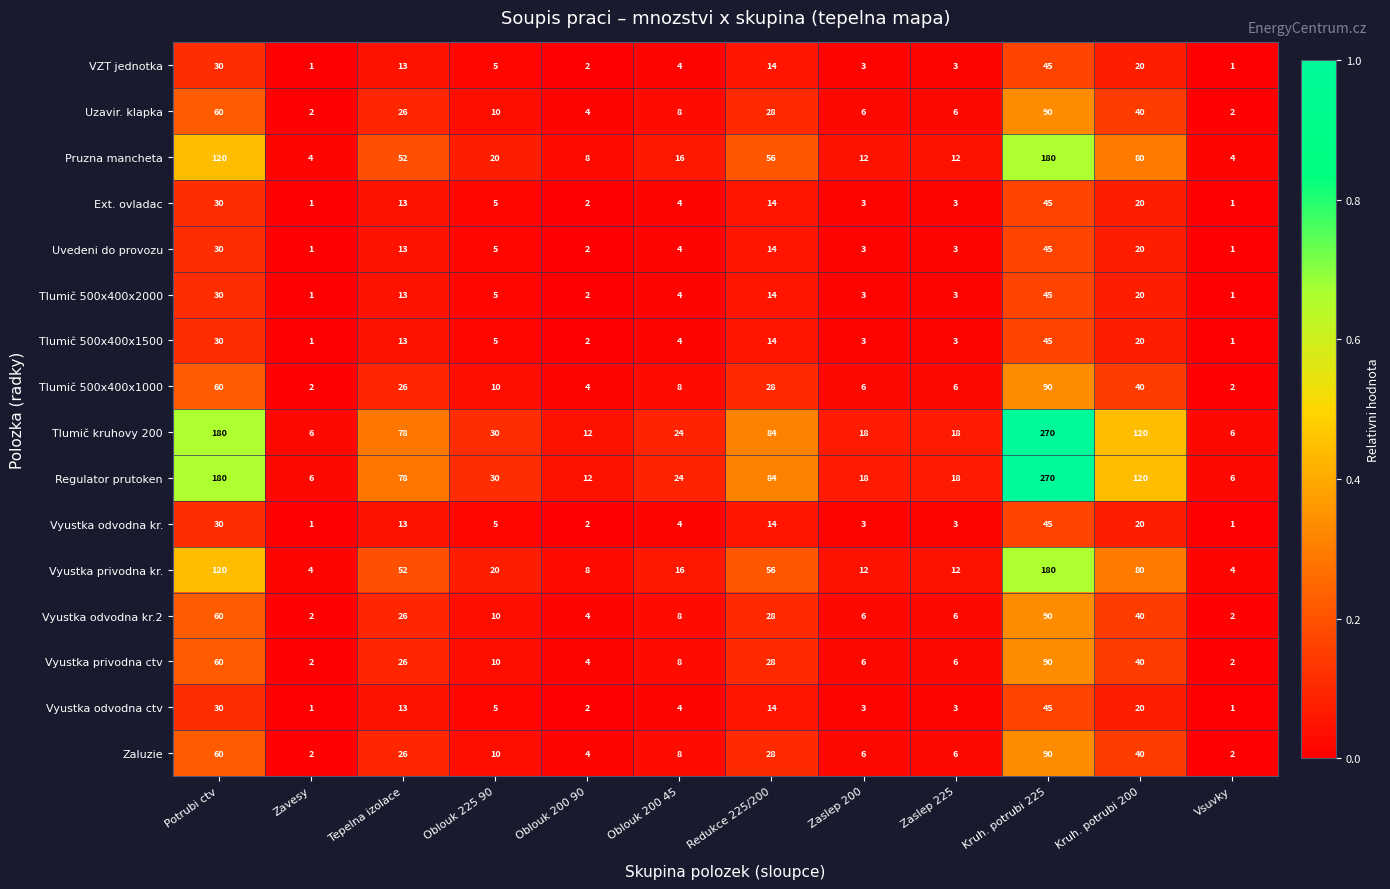

At which category does the chart reach its peak across all series?

Kruh. potrubi 225